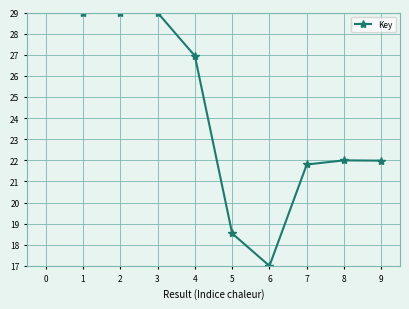

What is the smallest value displayed?

17.0